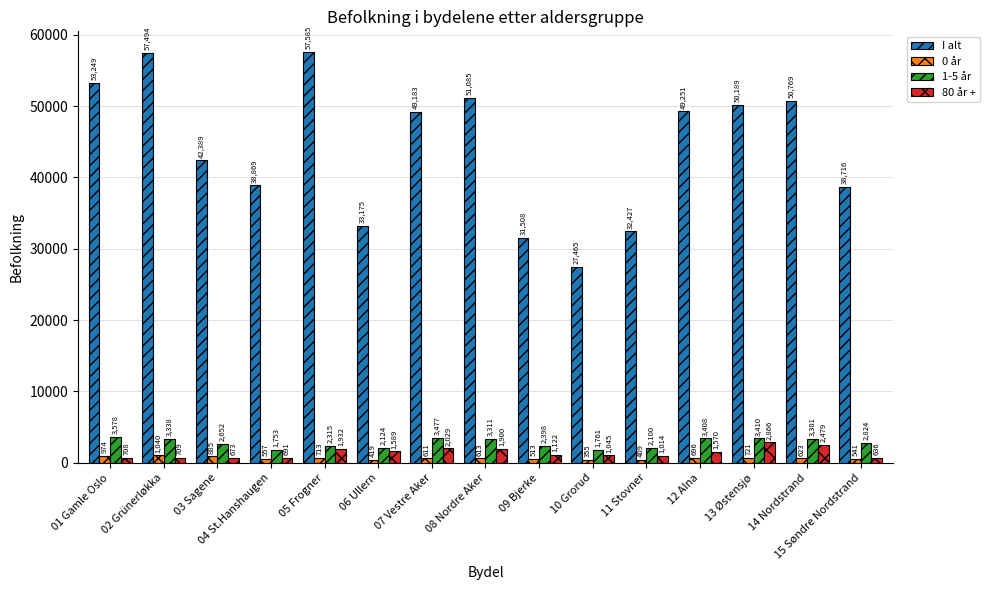

Reading right to left, extract all data points from this chart.

I alt: 38716	50769	50189	49251	32427	27465	31508	51085	49183	33175	57585	38869	42389	57494	53249
0 år: 541	623	721	696	409	355	513	613	611	419	713	557	885	1040	974
1-5 år: 2824	3301	3410	3408	2100	1761	2398	3311	3477	2124	2315	1753	2652	3338	3578
80 år +: 636	2479	2866	1570	1014	1045	1122	1900	2029	1589	1932	691	673	709	708